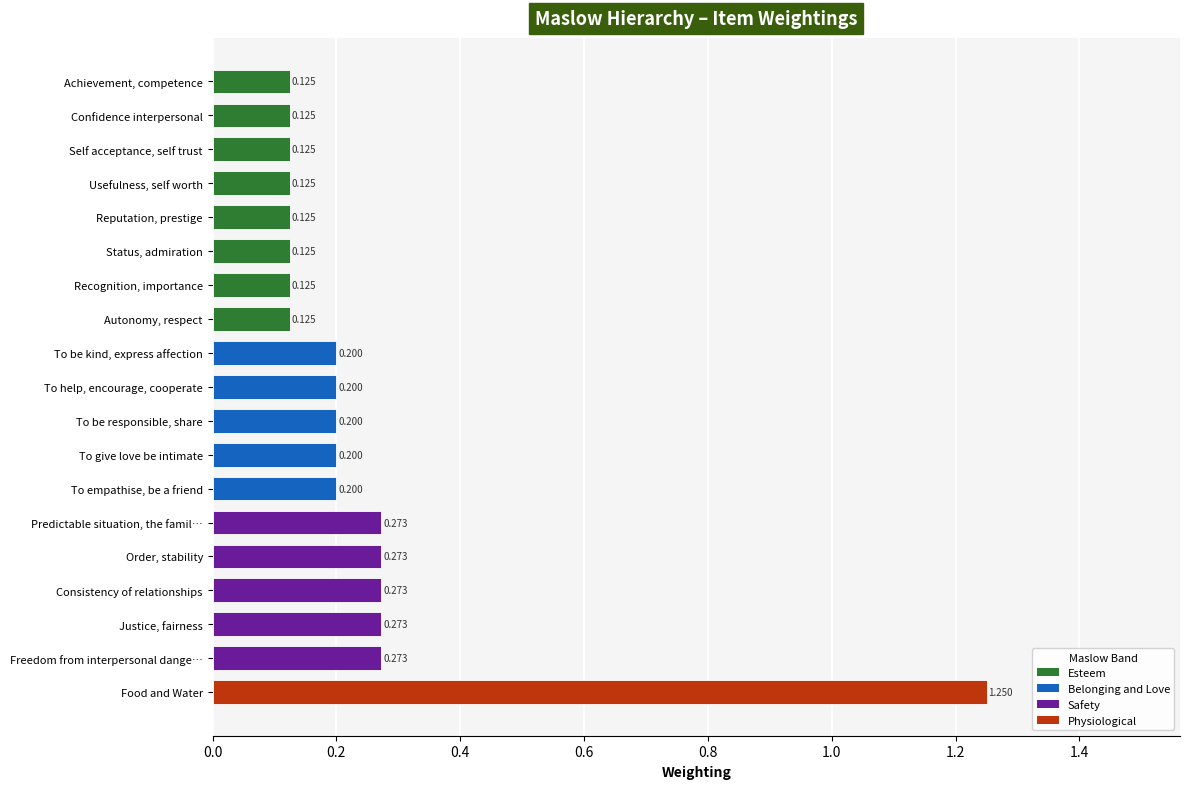

What is the label of the 7th bar from the top?

Recognition, importance